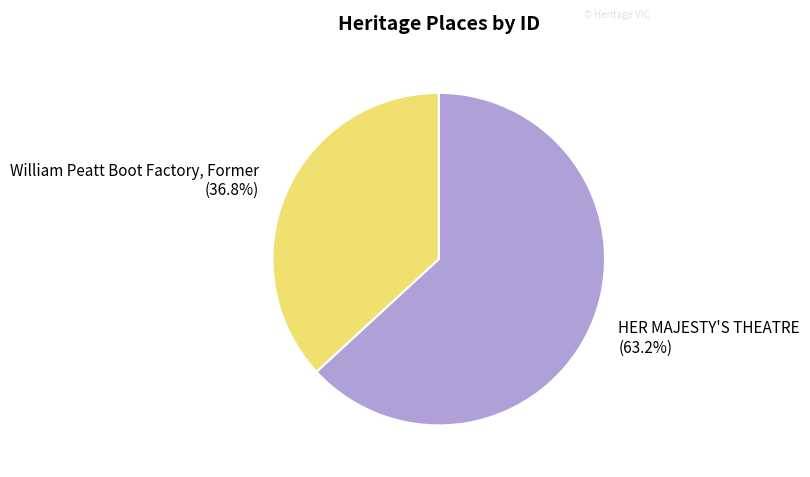

How many slices are in this pie chart?

2